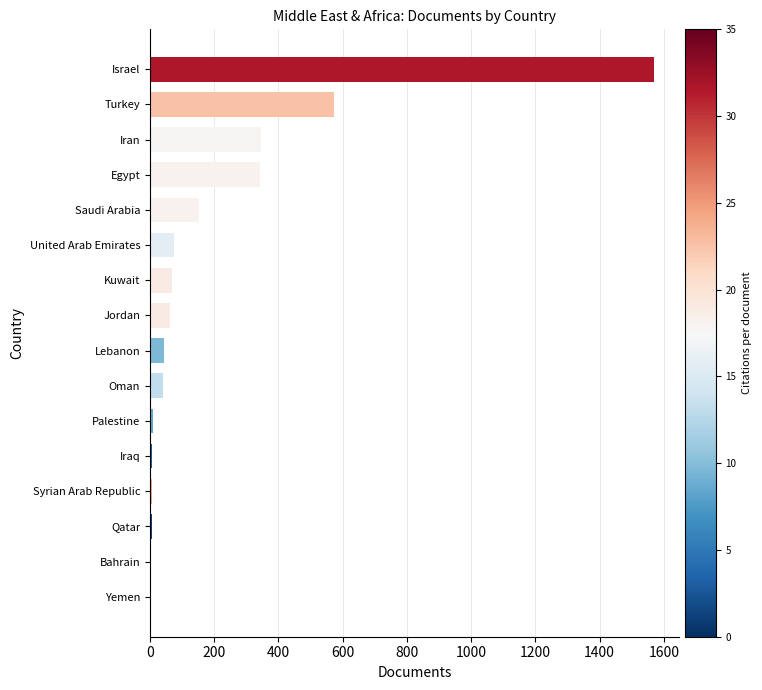

At which label is the value closest to 785?

Turkey